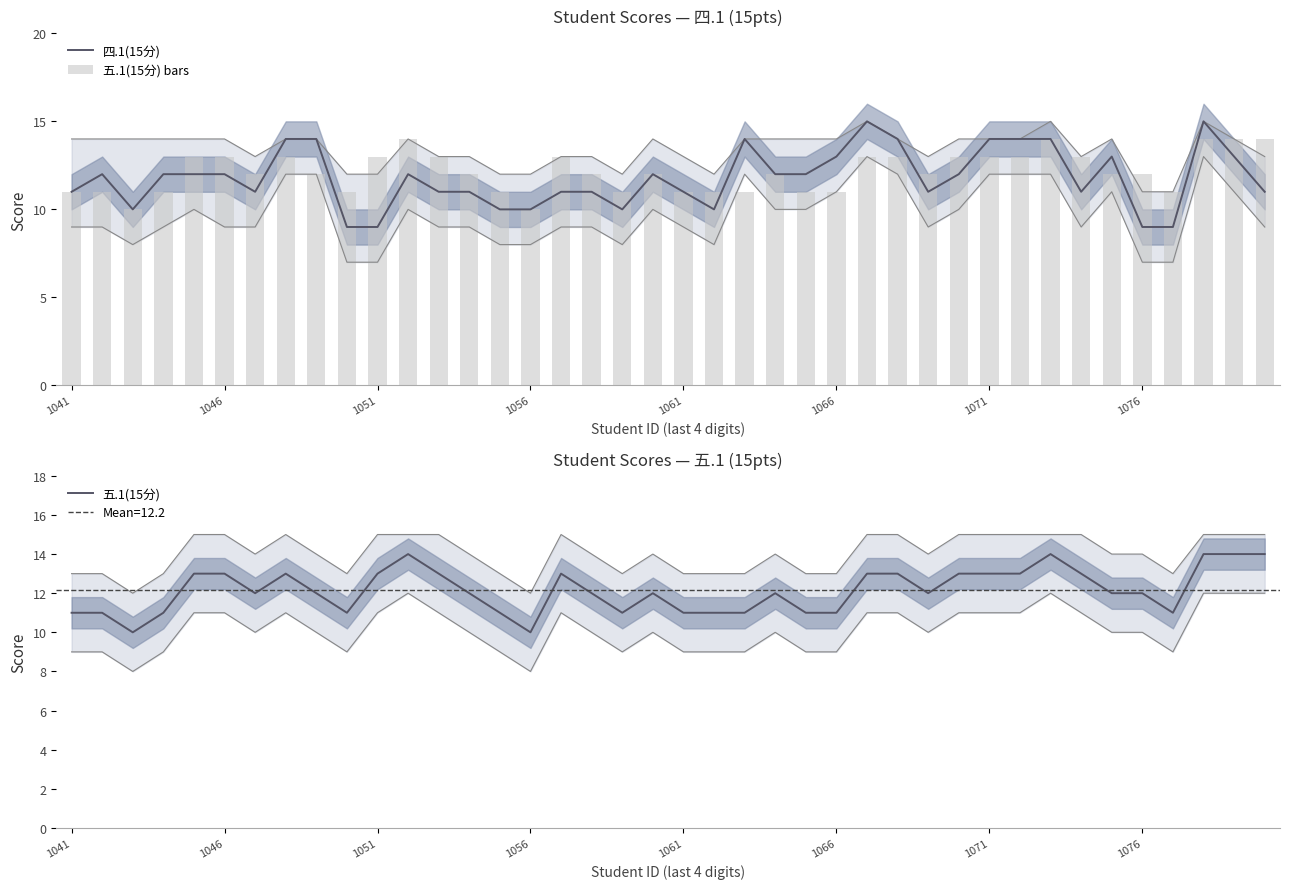

Is it true that 四.1(15分) equals 11 at 1061?

True